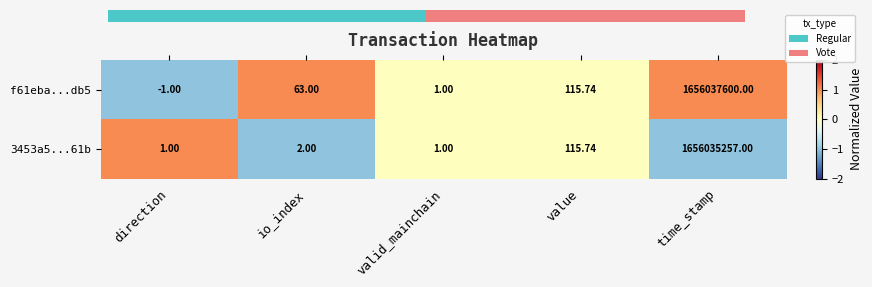

The value of 3453a5...61b at value is 0. True or false?

True